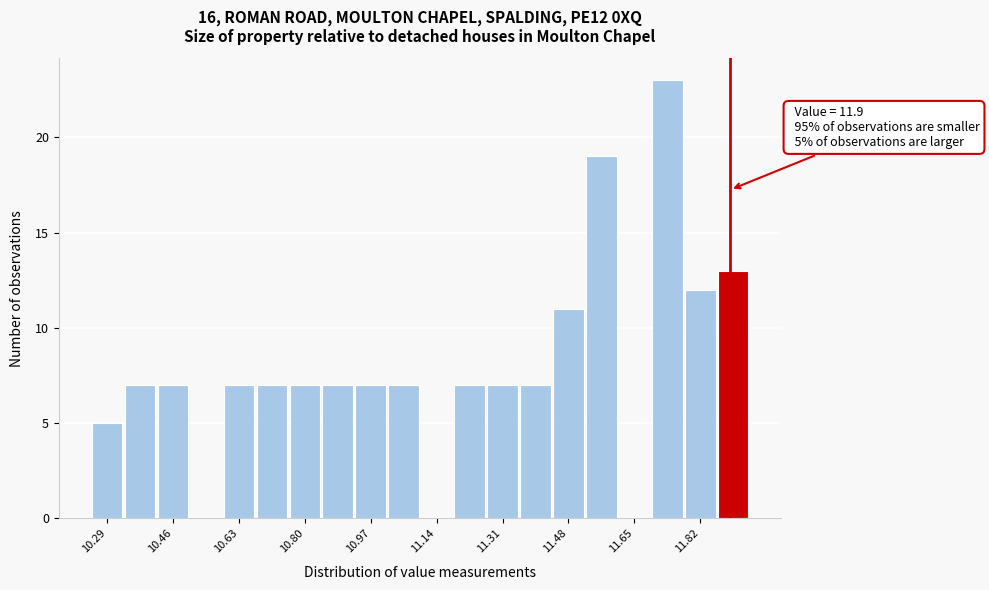

Which range on the x-axis has the tallest bar?

11.695 to 11.780